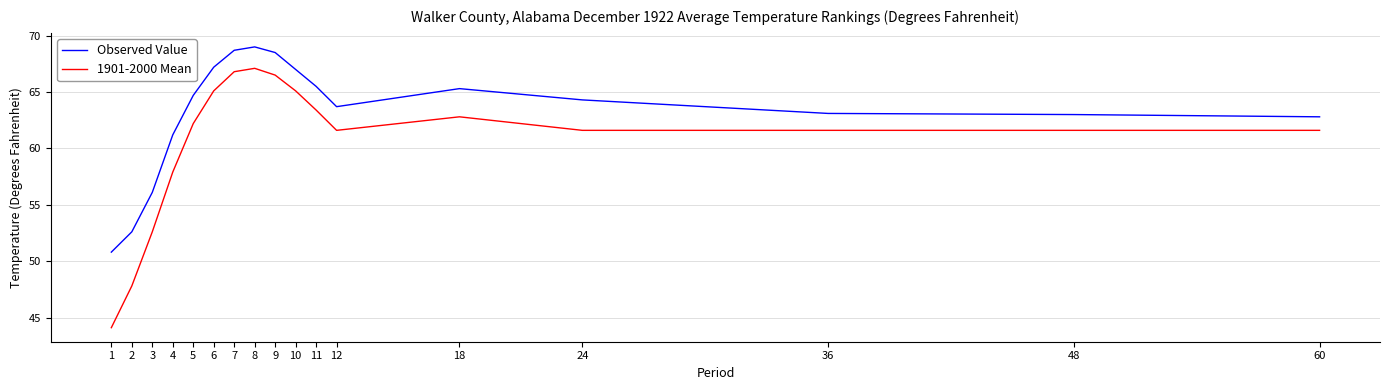

What is the difference between the maximum and minimum values in the Observed Value series?

18.2